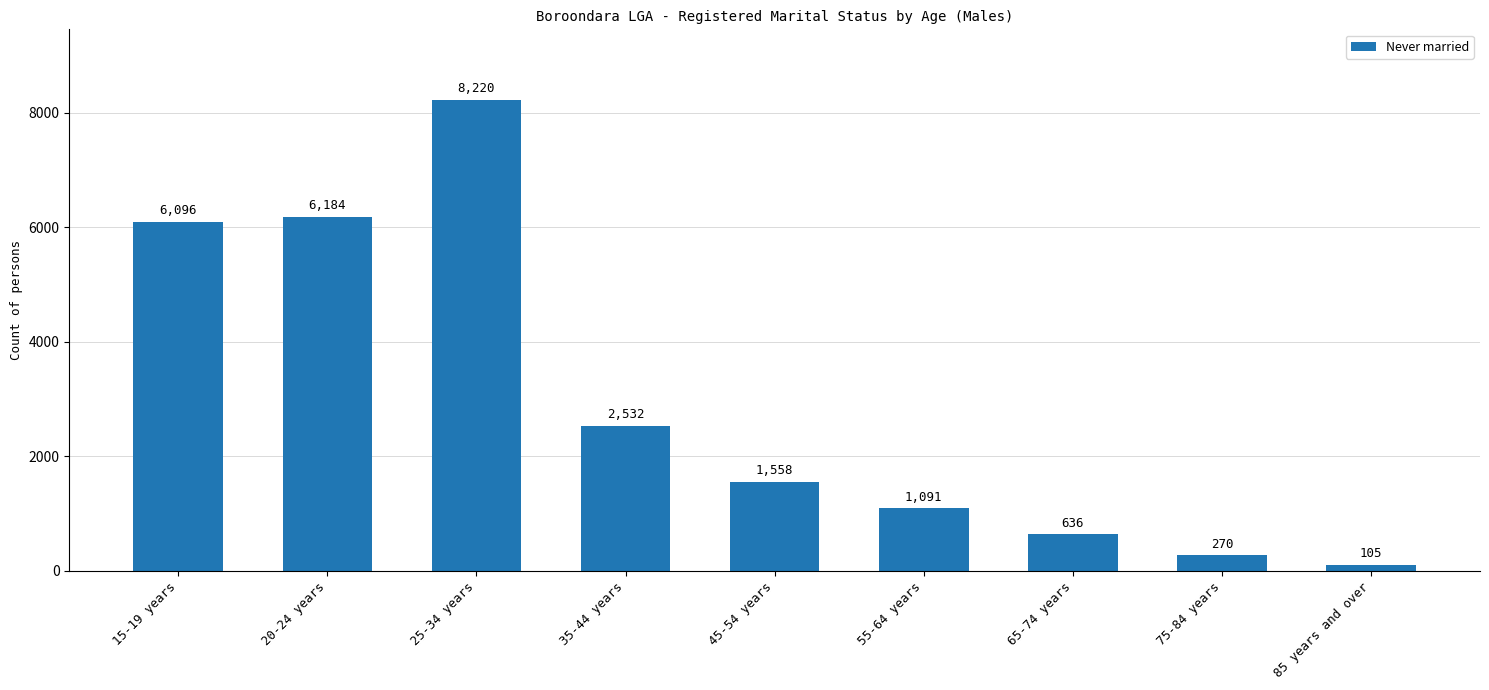

Reading right to left, transcribe all the data shown in this chart.

85 years and over=105	75-84 years=270	65-74 years=636	55-64 years=1091	45-54 years=1558	35-44 years=2532	25-34 years=8220	20-24 years=6184	15-19 years=6096